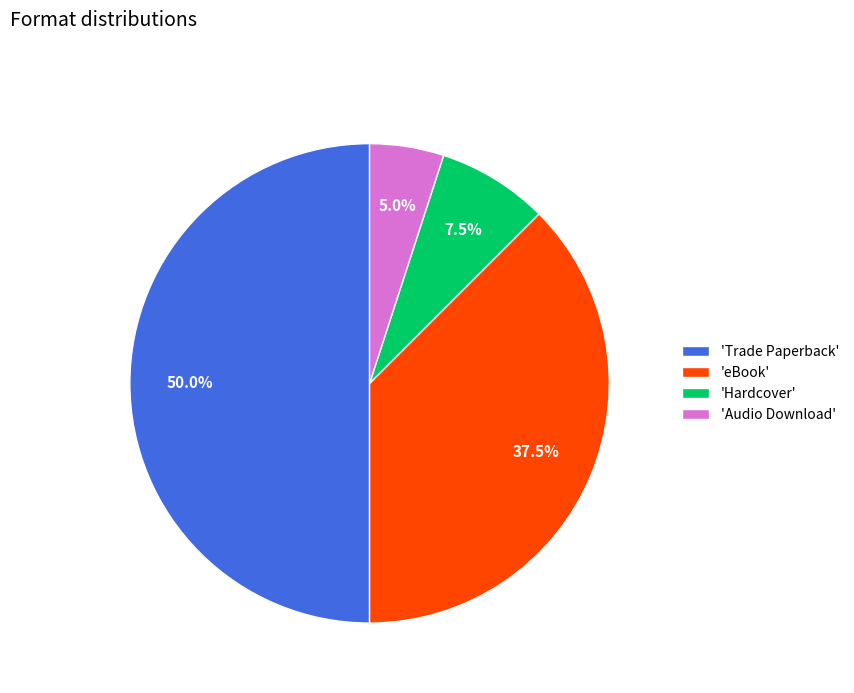

Is the sum of 'Trade Paperback' and 'Hardcover' greater than half?

Yes